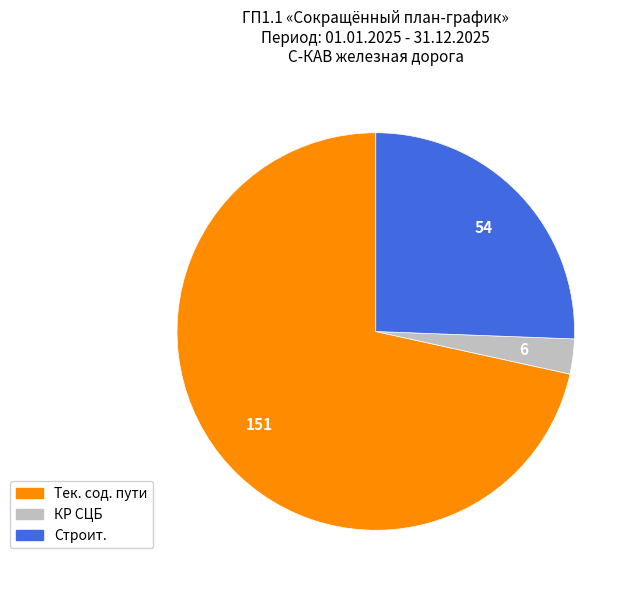

What is the majority slice?

Тек. сод. пути